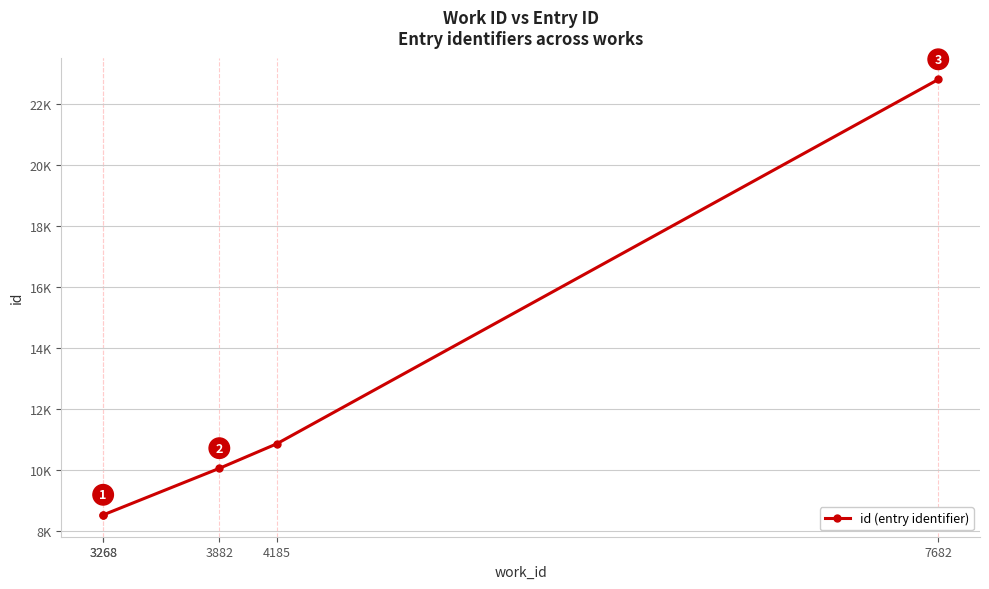

The chart shows a value of 22798 at 7682. True or false?

True